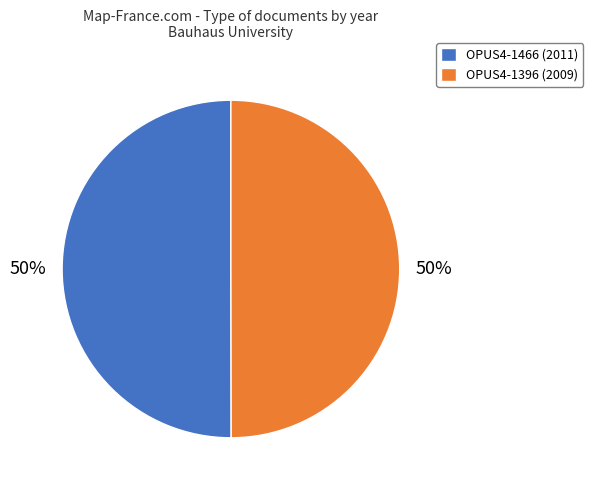

Combined, do OPUS4-1466 (2011) and OPUS4-1396 (2009) account for over 50%?

Yes